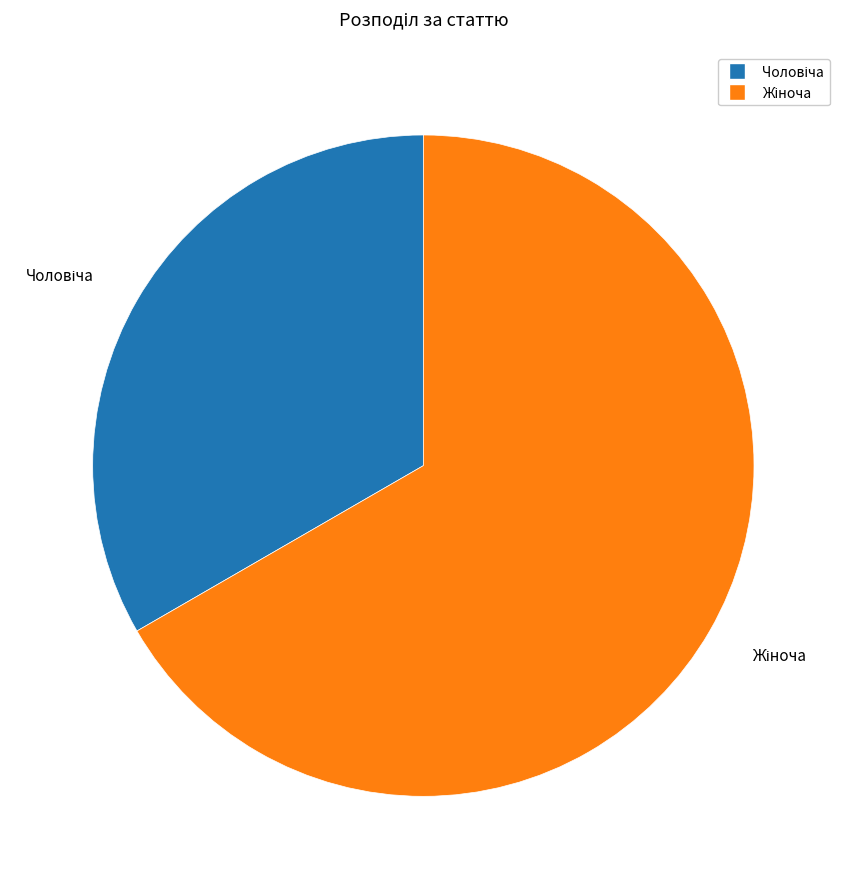

Is there a majority slice in this chart?

Yes